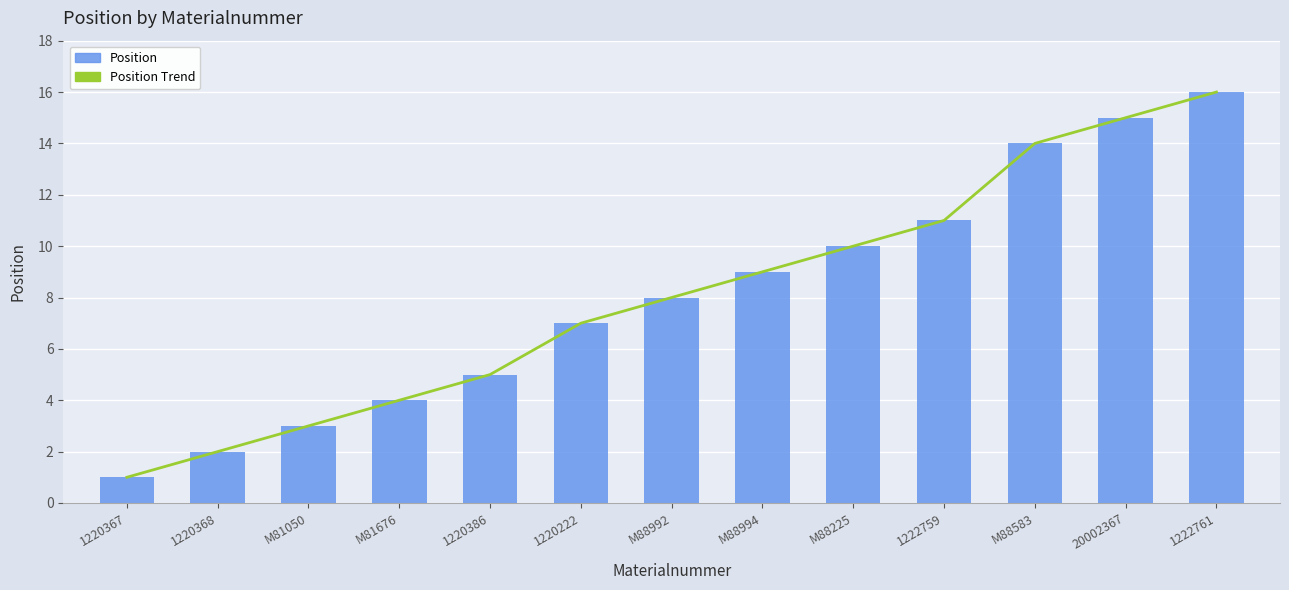

What position from the left is 1222761?

13